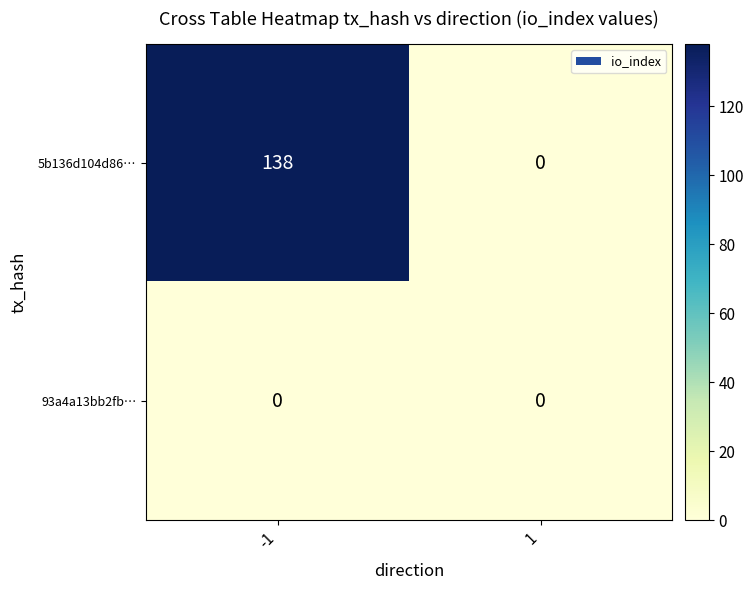

What is the sum of the 5b136d104d86… values at -1 and 1?

138